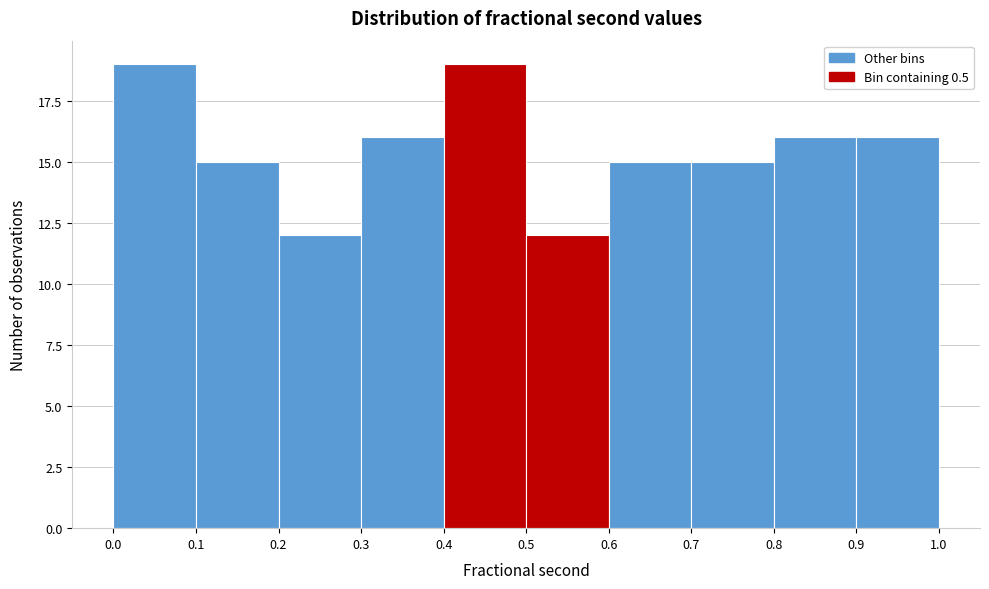

Reading left to right, list every bar in this chart as the range it spans on the x-axis followed by its height. The values are not printed on the chart, so give them approximately, as read against the axis.

0.0 to 0.1: 19
0.1 to 0.2: 15
0.2 to 0.3: 12
0.3 to 0.4: 16
0.4 to 0.5: 19
0.5 to 0.6: 12
0.6 to 0.7: 15
0.7 to 0.8: 15
0.8 to 0.9: 16
0.9 to 1.0: 16